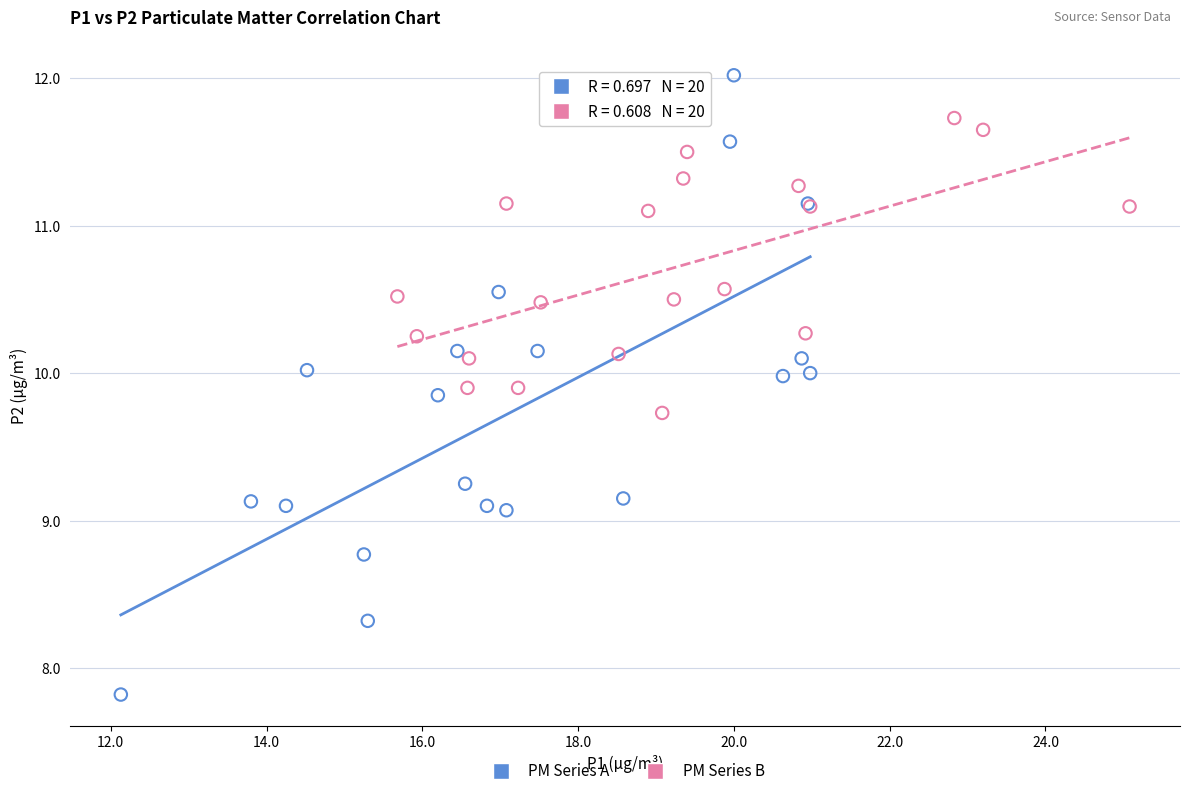

Which series contains the highest Y value?

PM Series A